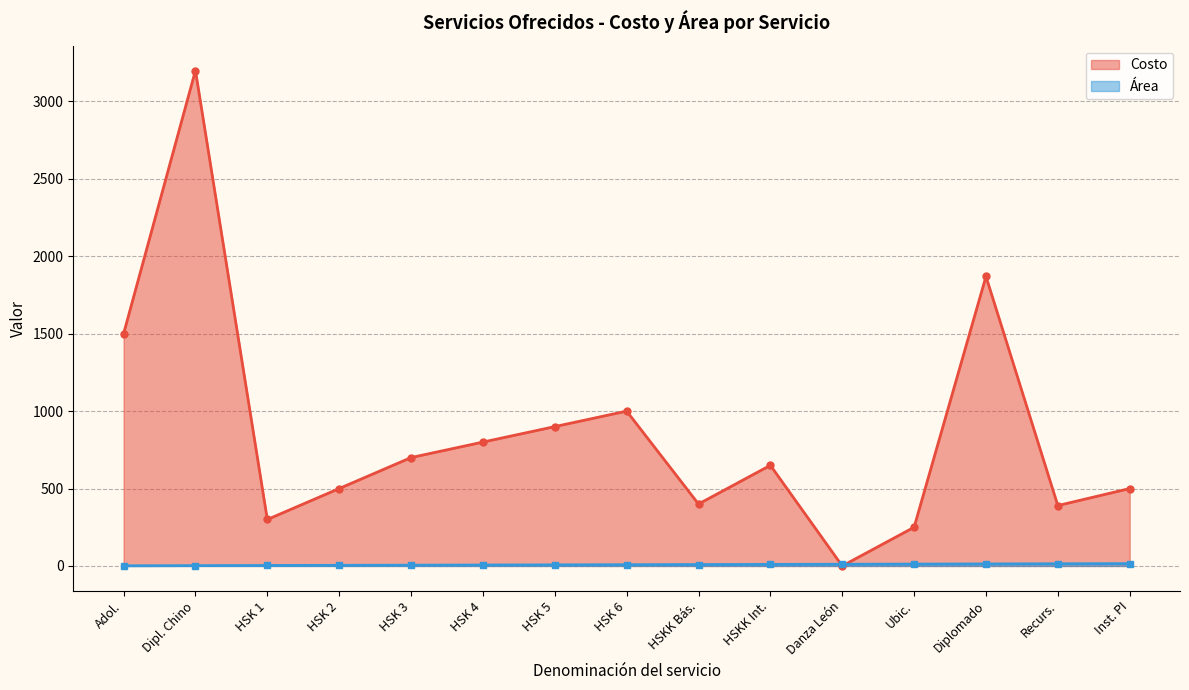

Is the value of Costo at Ubic. greater than the value of Área at Ubic.?

Yes